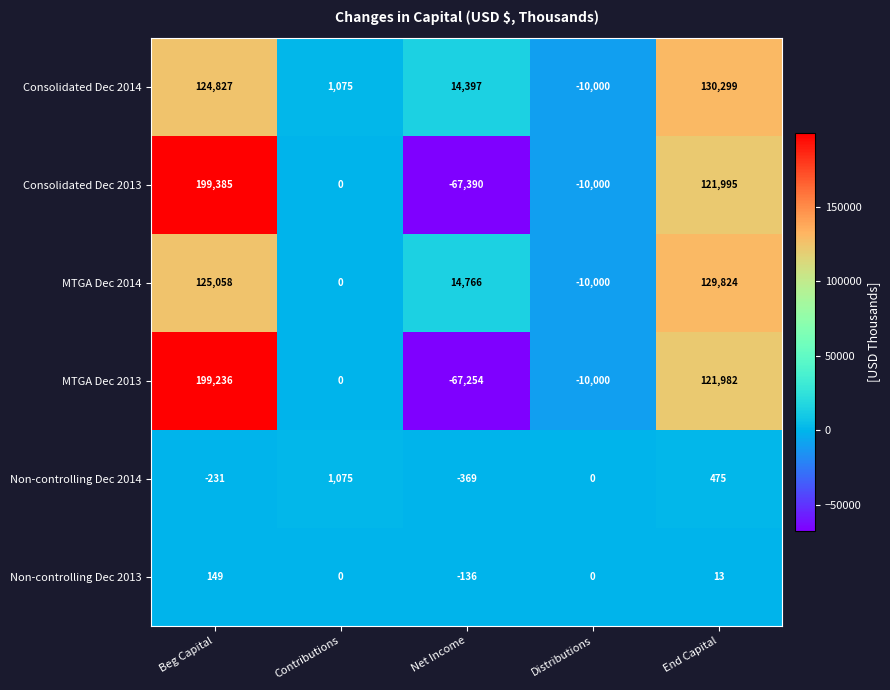

Rank the series at End Capital from highest to lowest value.

Consolidated Dec 2014, MTGA Dec 2014, Consolidated Dec 2013, MTGA Dec 2013, Non-controlling Dec 2014, Non-controlling Dec 2013